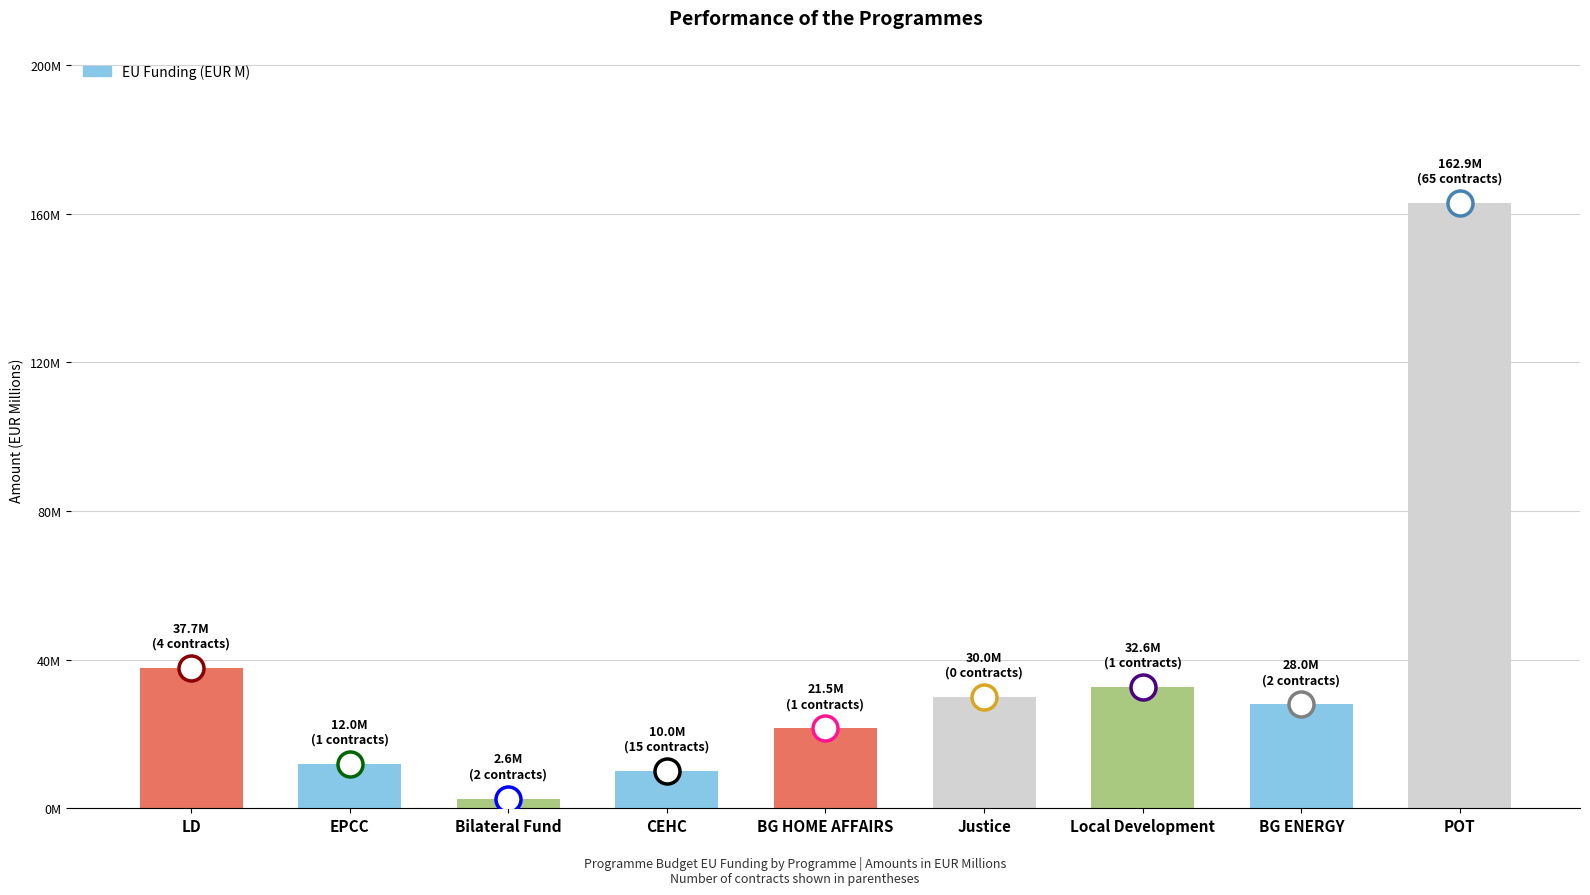

Does the chart contain stacked bars?

No